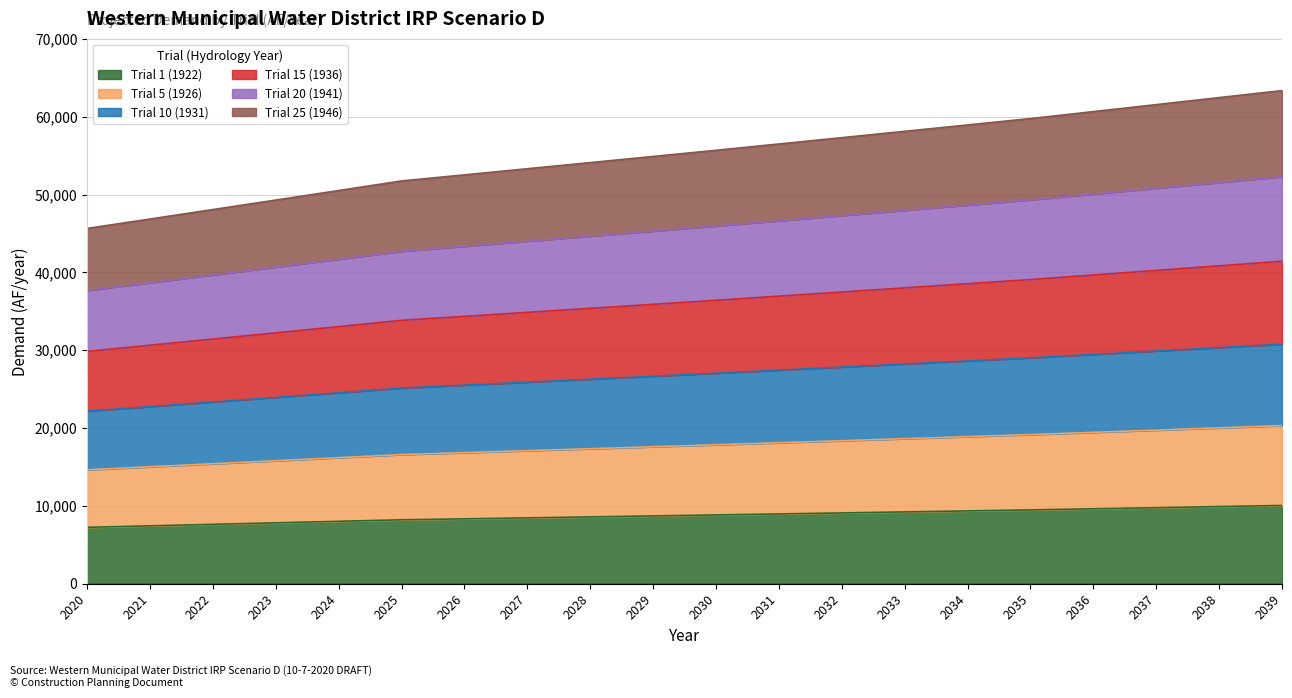

Is it true that Trial 10 (1931) equals 78513.8 at 2020?

False